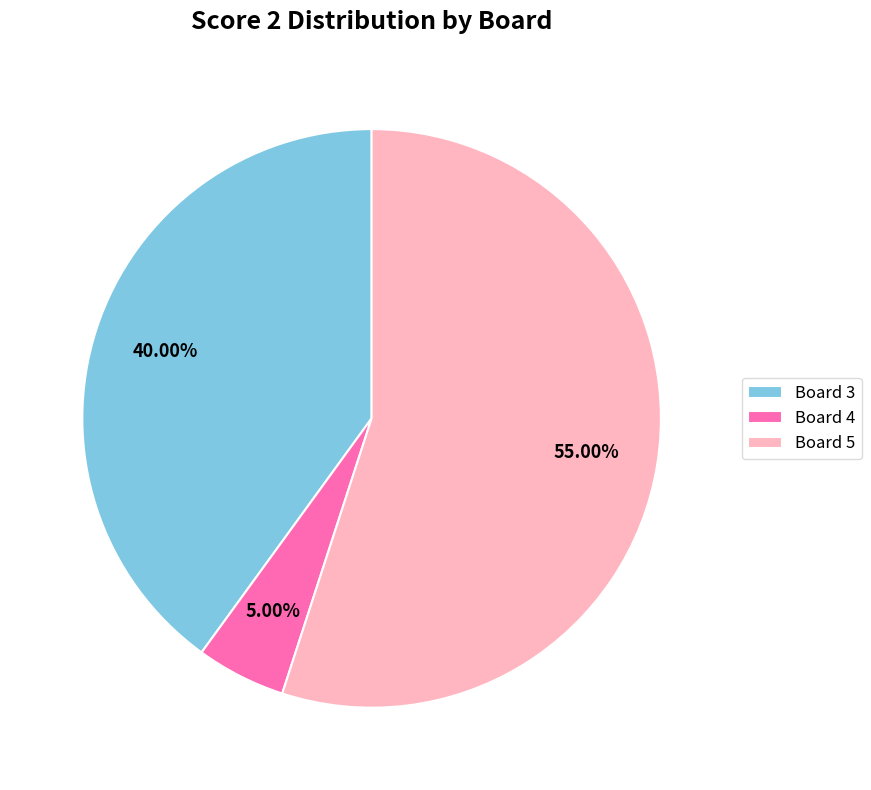

Rank the categories by value from lowest to highest.

Board 4, Board 3, Board 5